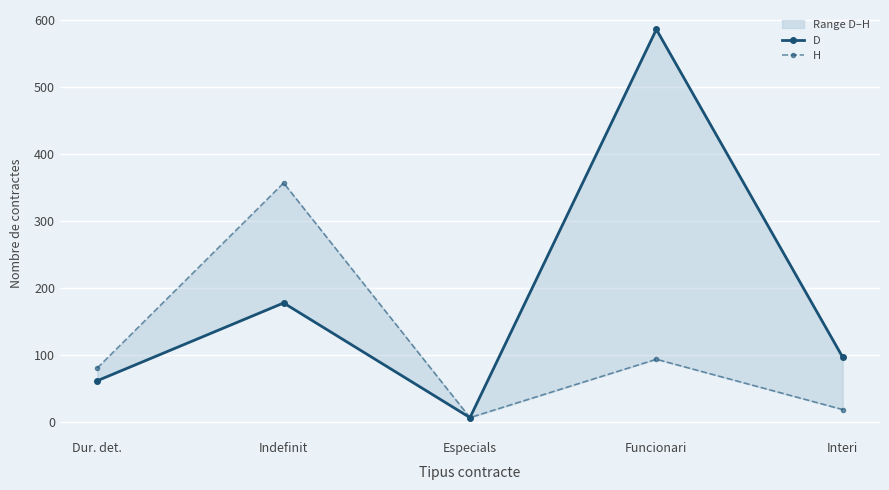

At how many categories does at least one series exceed 221?

2